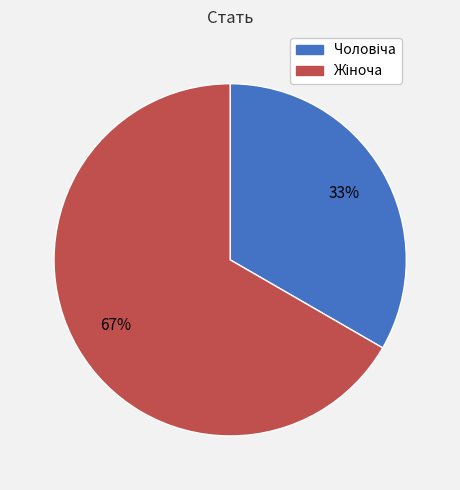

To the nearest percent, what is the average slice percentage?

50%